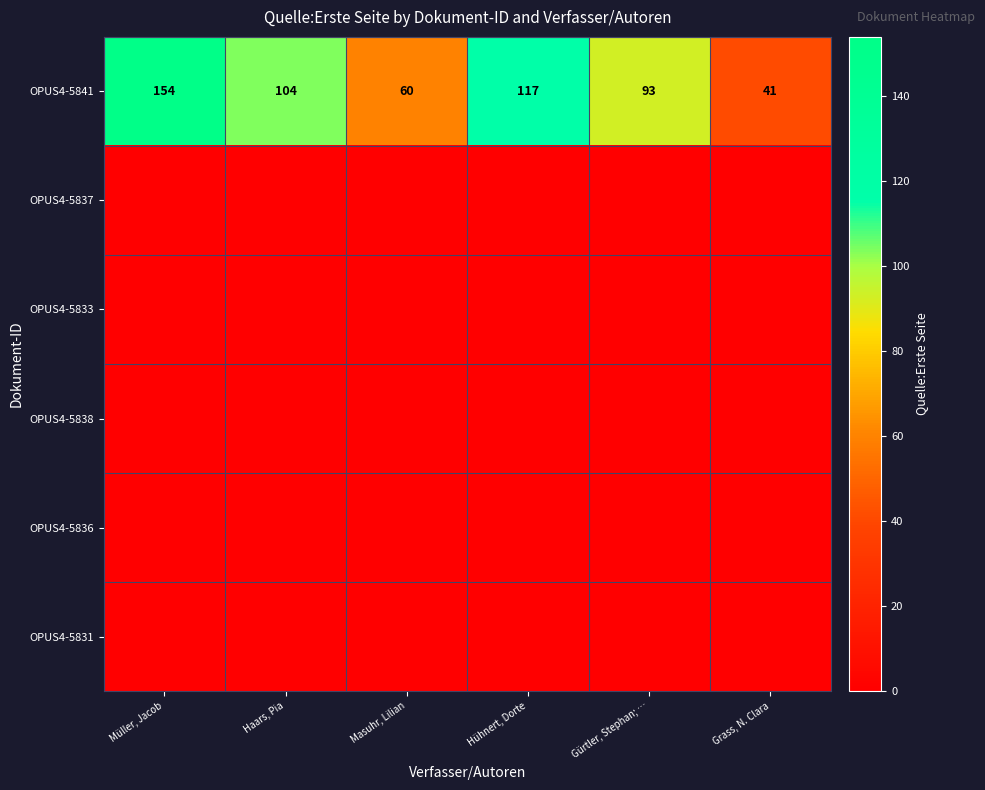

Rank the categories by OPUS4-5841 value from lowest to highest.

Grass, N. Clara, Masuhr, Lilian, Gürtler, Stephan; …, Haars, Pia, Hühnert, Dorte, Müller, Jacob